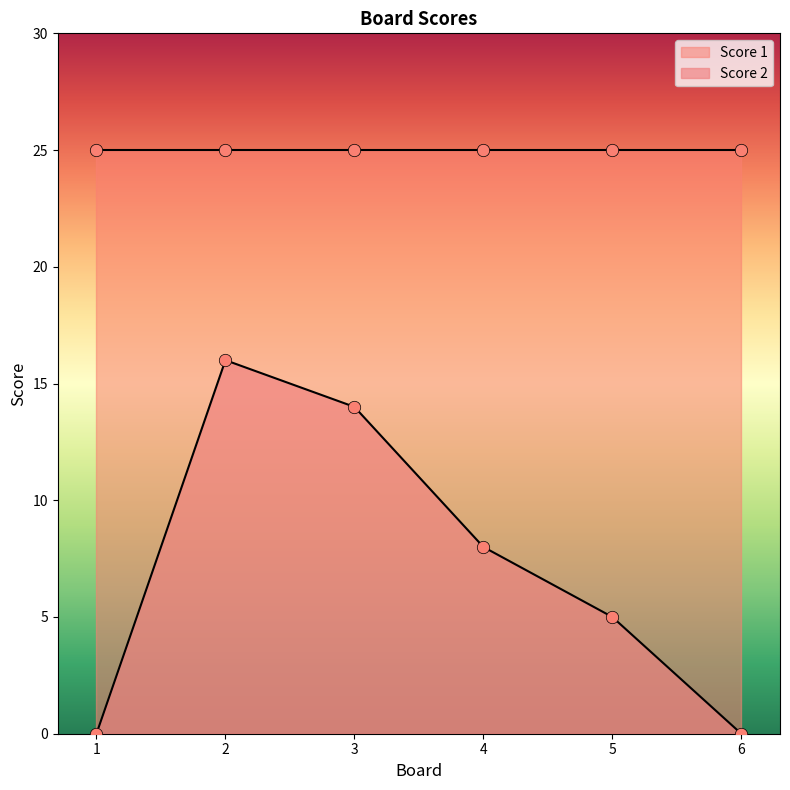

Which has a higher value, 5 or 6?

5